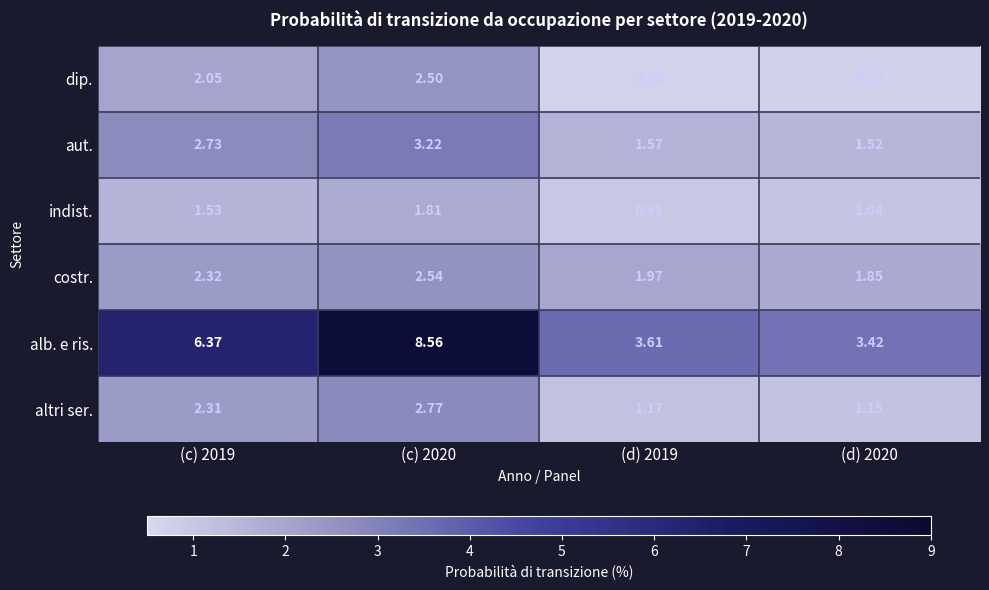

Which series has the largest total across all categories?

alb. e ris.